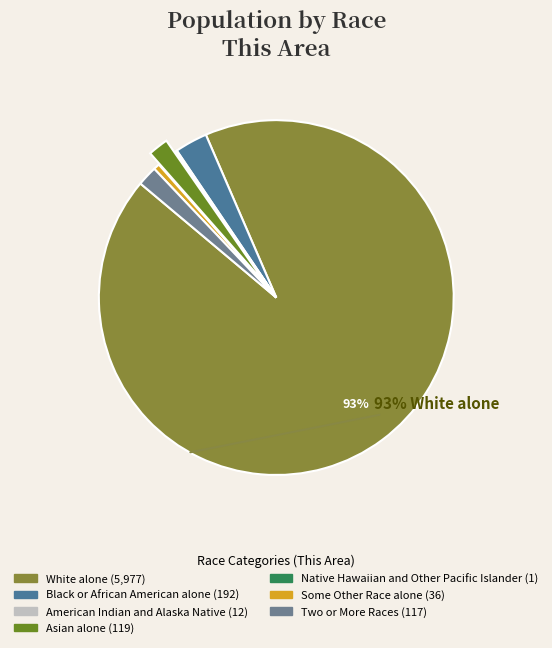

Which category accounts for the majority?

White alone